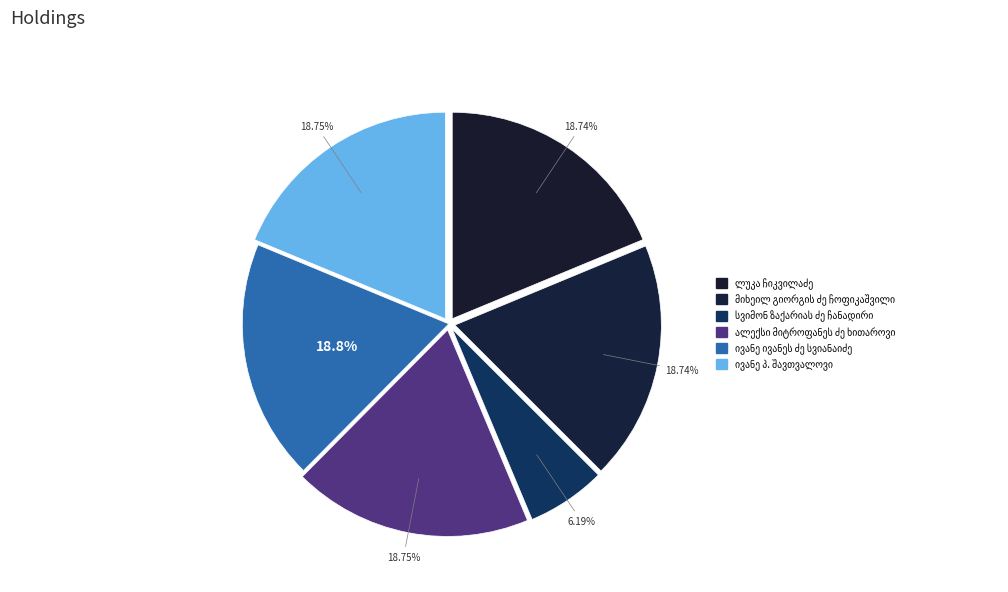

Is it true that ლუკა ჩიკვილაძე is 19% of the pie?

True